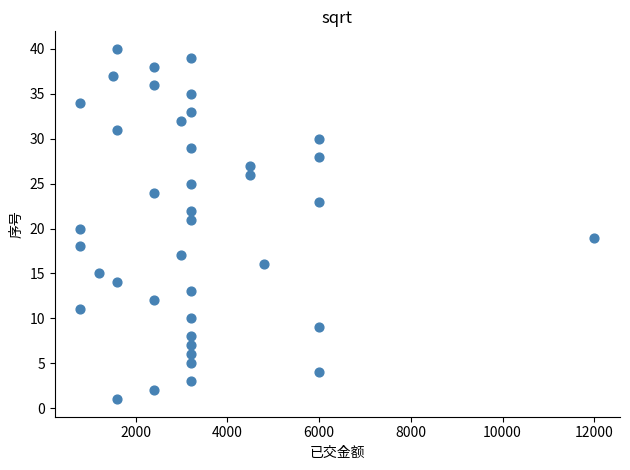

What is the range of Y values (max minus min)?

39